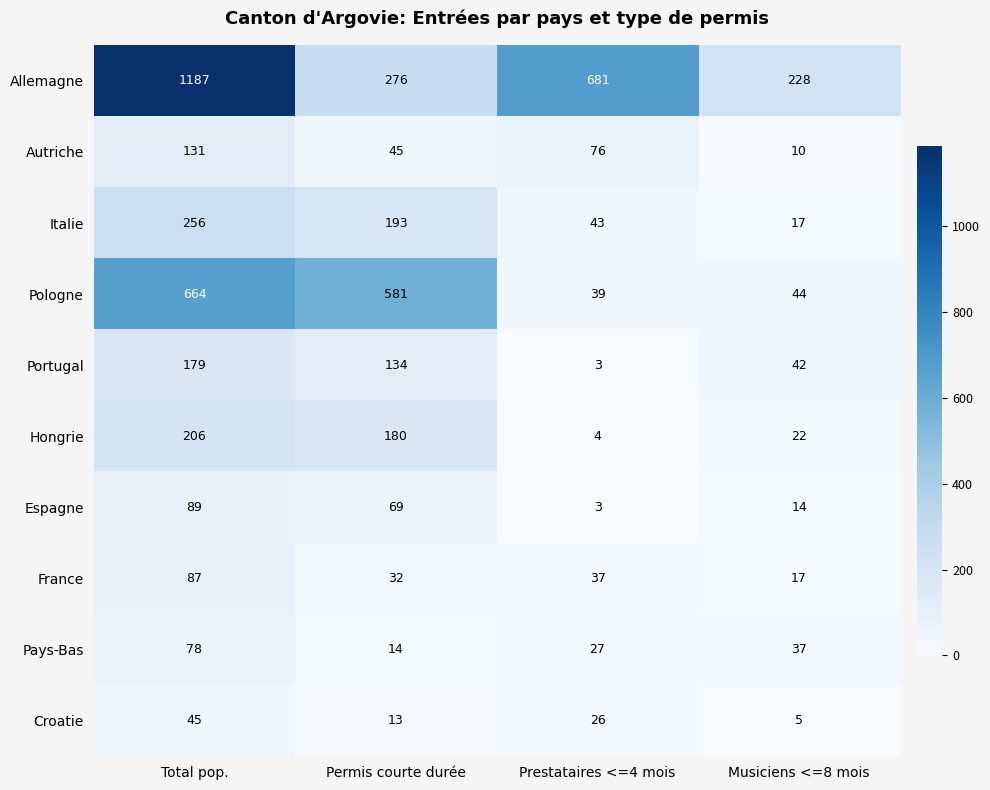

What is the total value across all series at Musiciens <=8 mois?

436